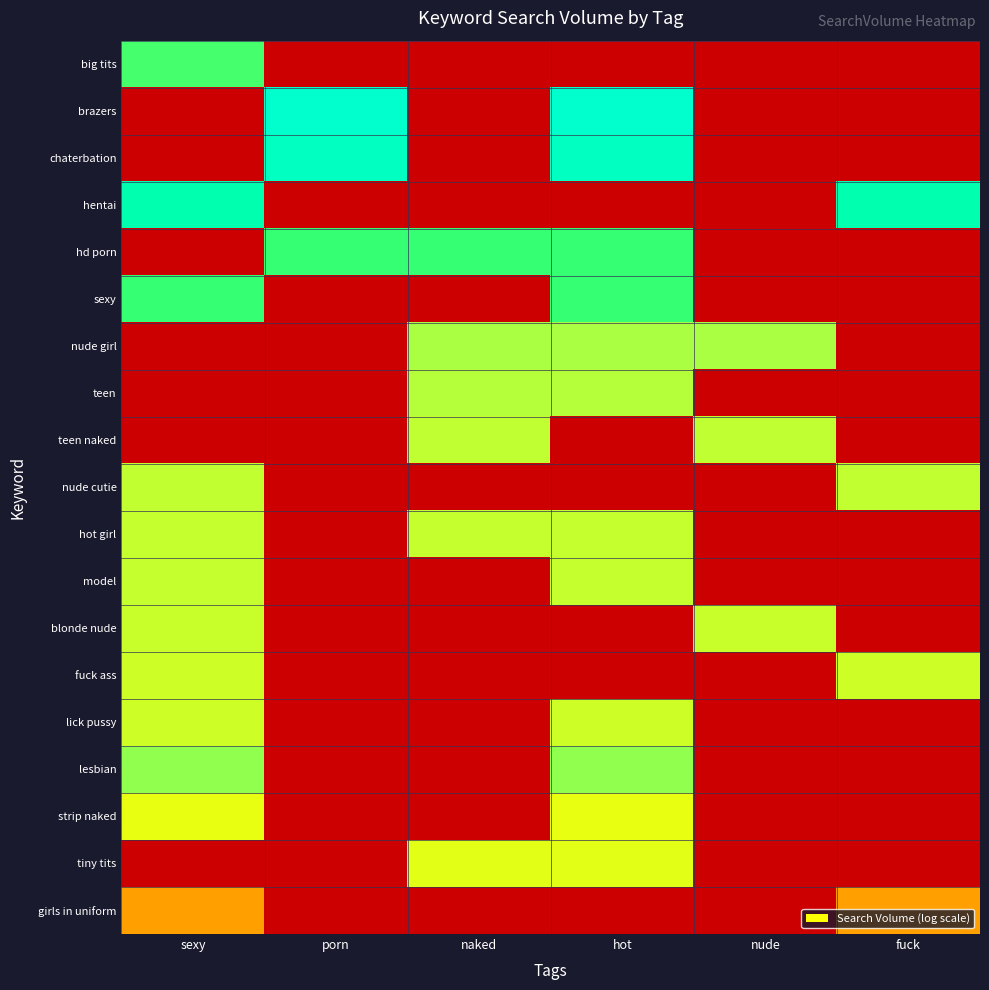

What is the difference between the highest and lowest values at naked?

6.5